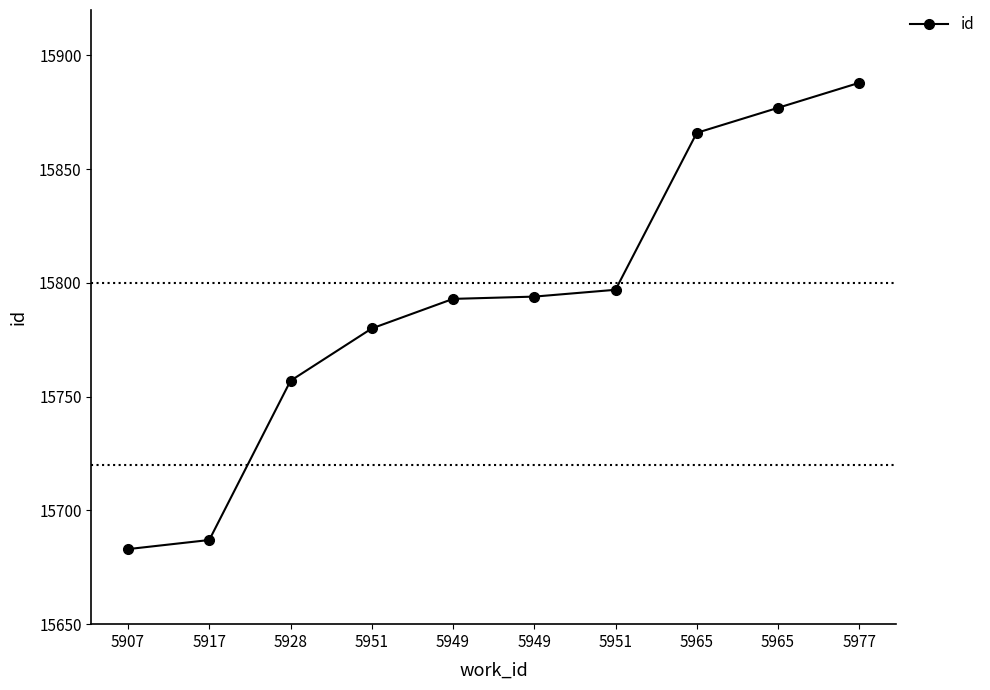

What is the maximum value shown in the chart?

15888